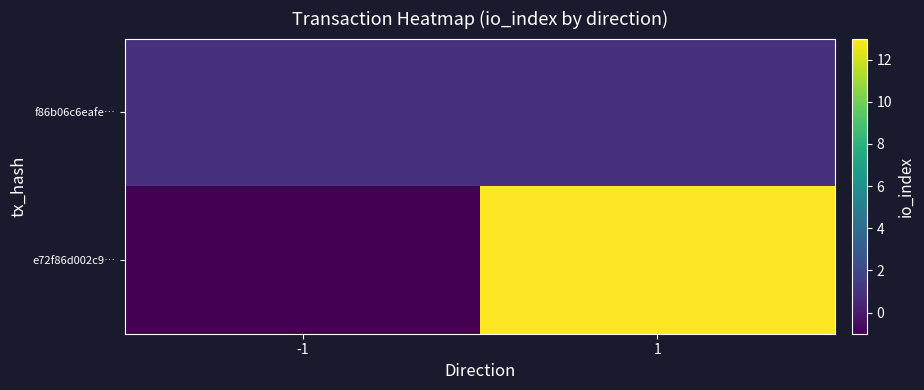

Reading left to right, transcribe all the data shown in this chart.

e72f86d002c9…: -1=-1	1=13
f86b06c6eafe…: -1=1	1=1